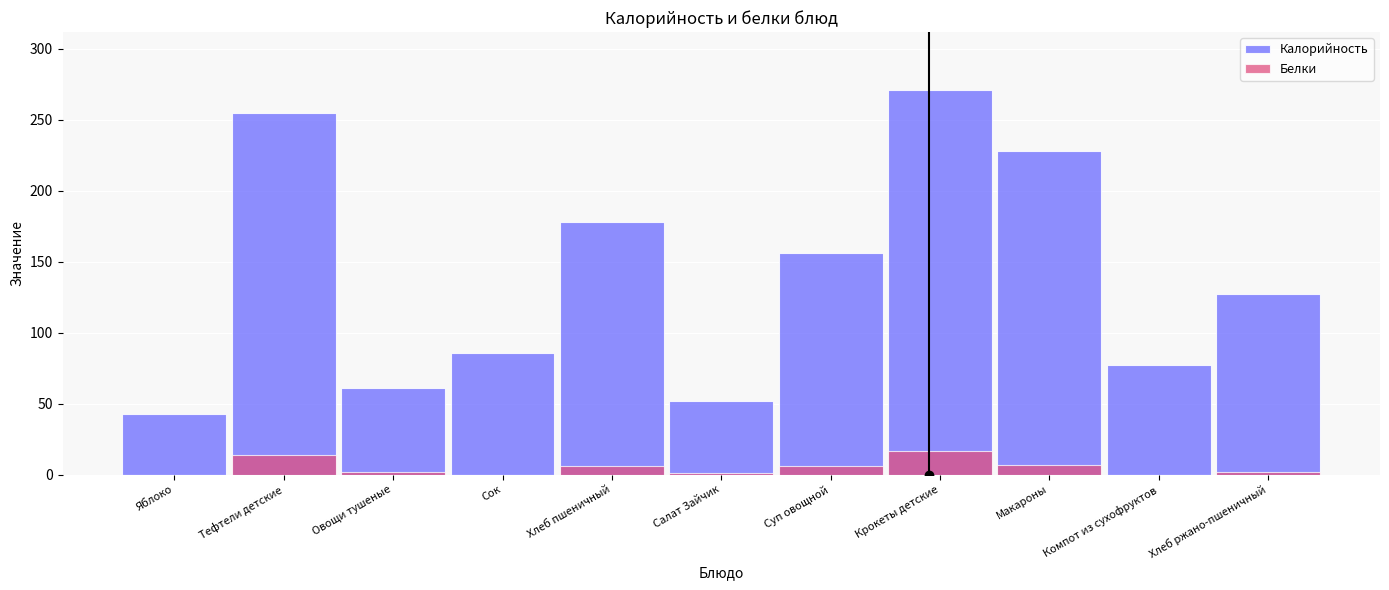

What is the spread (max minus min) of values at Яблоко?

43